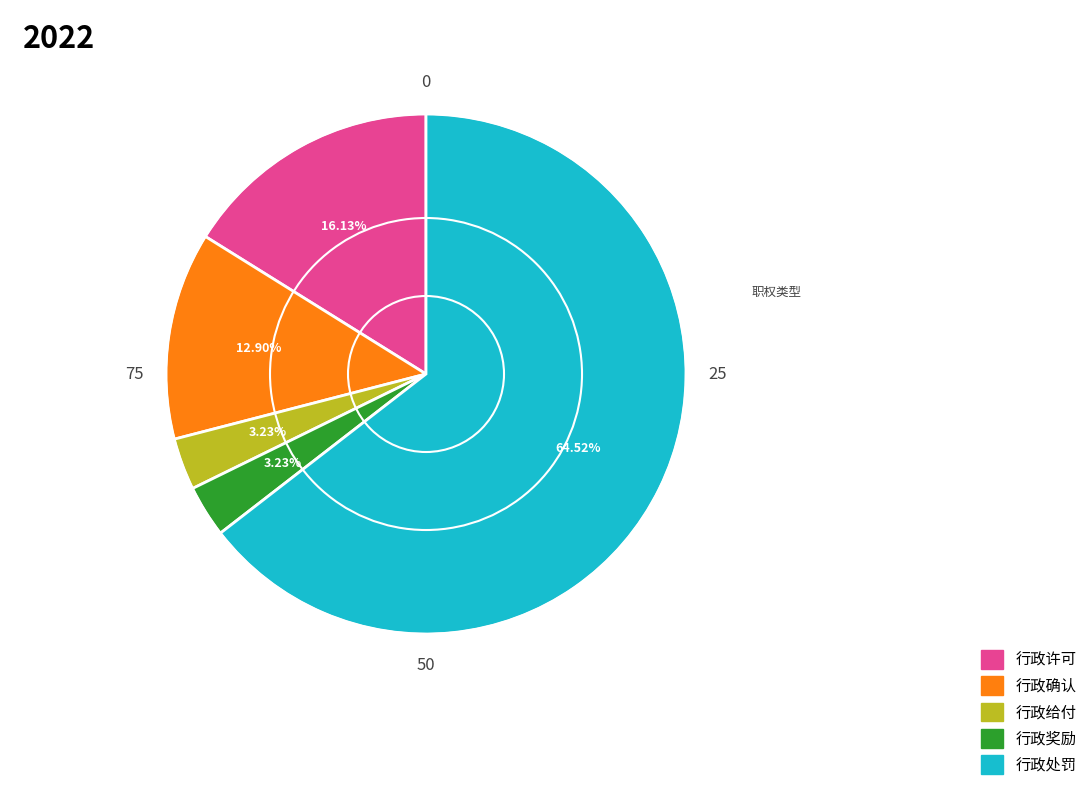

Is it true that 行政奖励 is 3% of the pie?

True